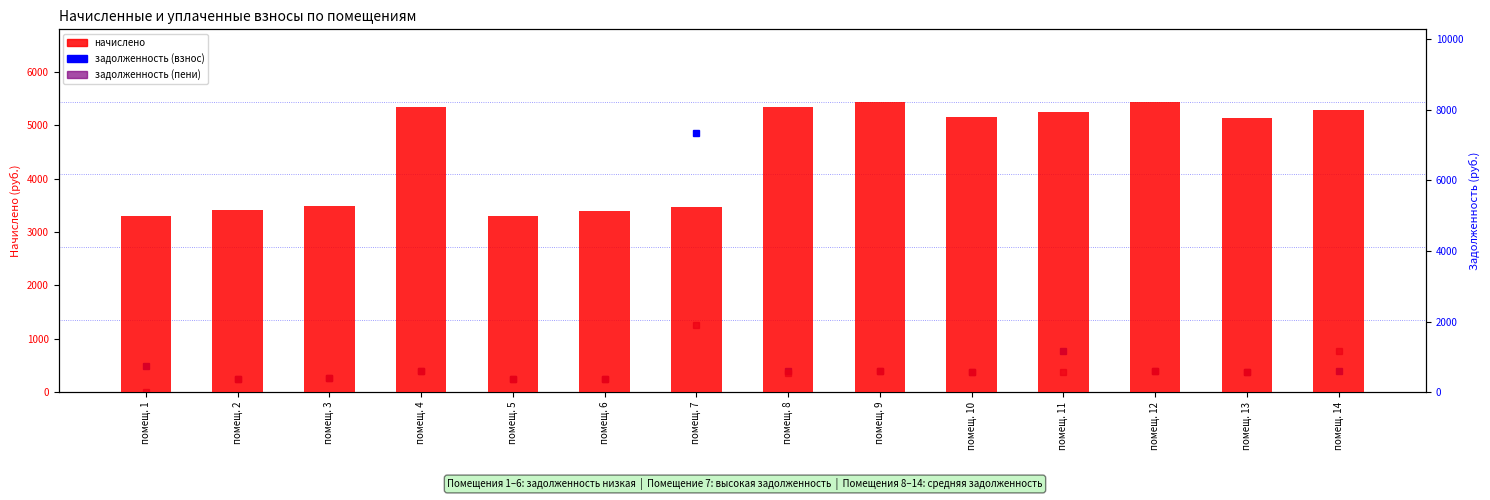

What is the lowest value of the задолженность (пени) series?

1.0